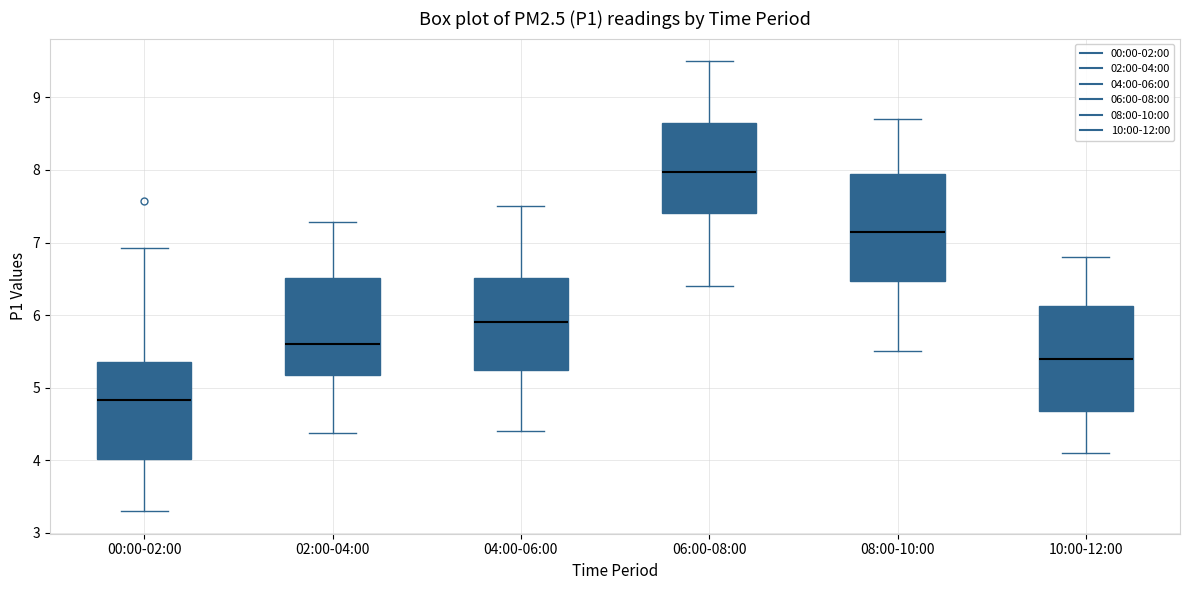

Reading left to right, read every box against the y-axis: the position of its median line, the range the box covers, and the ends of its whiskers. The values are not printed on the chart, so give them approximately, as read against the axis.

00:00-02:00: median 4.8, box 4.0 to 5.4, whiskers 3.3 to 6.9
02:00-04:00: median 5.6, box 5.2 to 6.5, whiskers 4.4 to 7.3
04:00-06:00: median 5.9, box 5.3 to 6.5, whiskers 4.4 to 7.5
06:00-08:00: median 8.0, box 7.4 to 8.7, whiskers 6.4 to 9.5
08:00-10:00: median 7.2, box 6.5 to 8.0, whiskers 5.5 to 8.7
10:00-12:00: median 5.4, box 4.7 to 6.1, whiskers 4.1 to 6.8